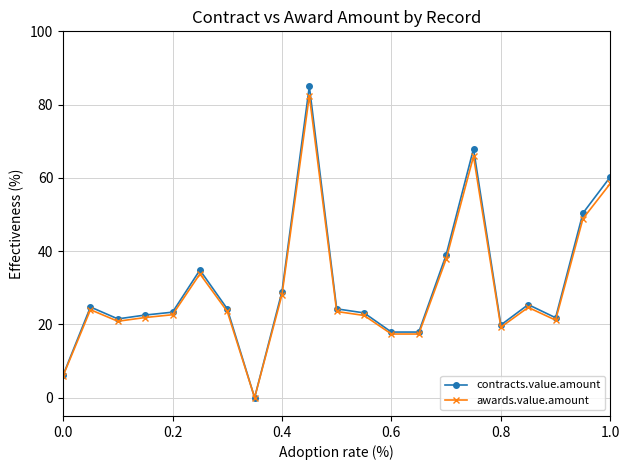

Does the chart have visible grid lines?

Yes